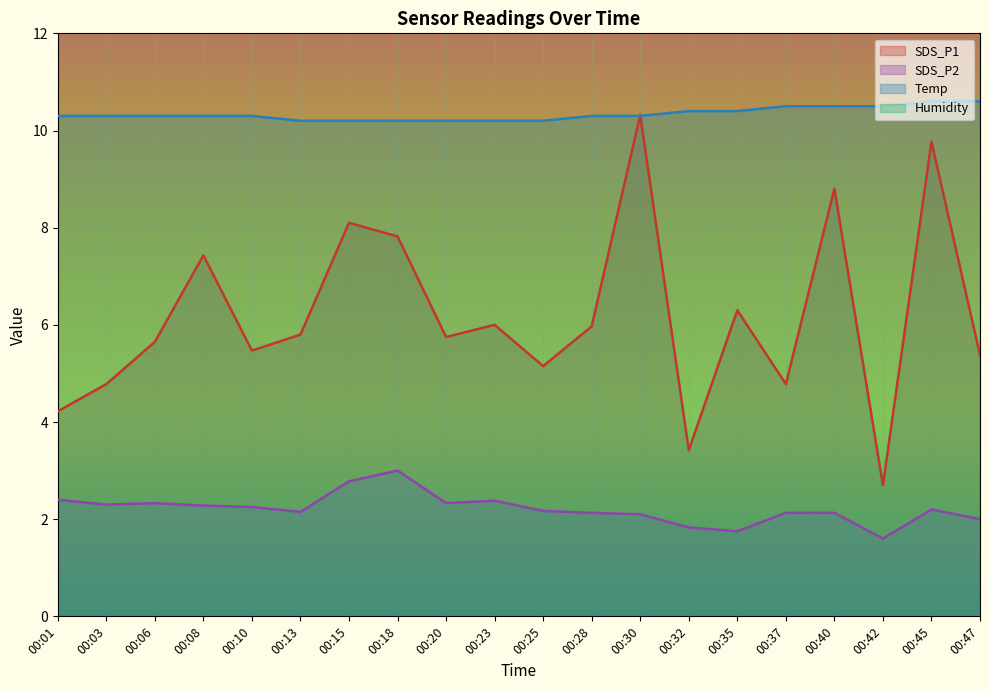

The value of Temp at 00:10 is 10.3. True or false?

True